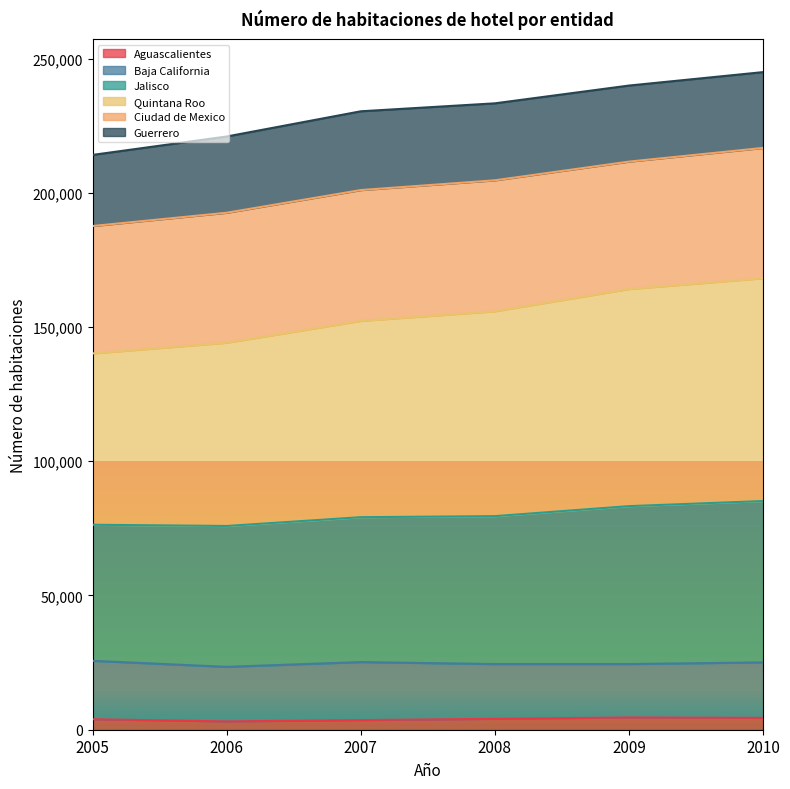

What are all the series names shown in the legend?

Aguascalientes, Baja California, Jalisco, Quintana Roo, Ciudad de Mexico, Guerrero